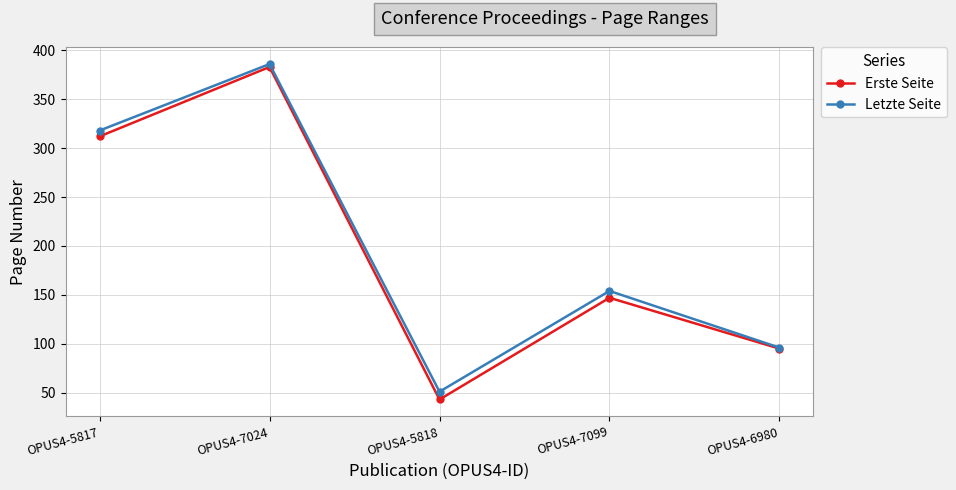

Rank the series at OPUS4-5817 from lowest to highest value.

Erste Seite, Letzte Seite